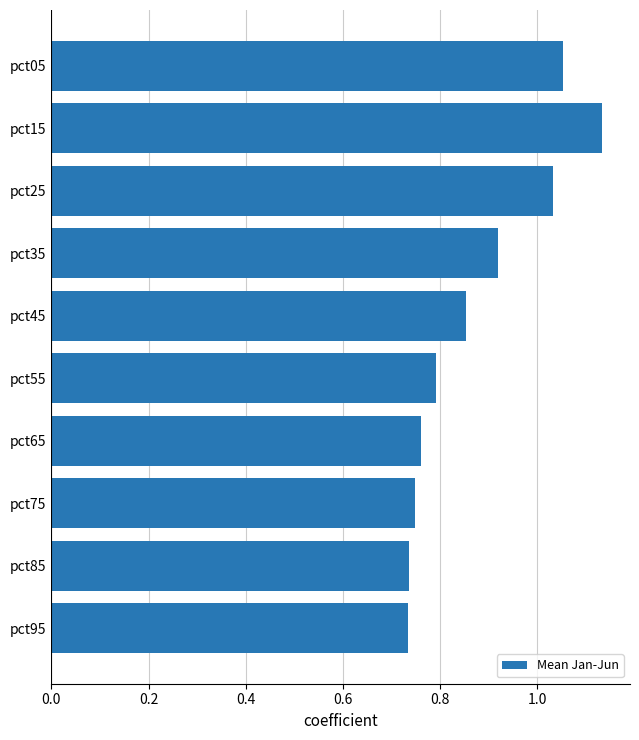

Are the bars horizontal?

Yes